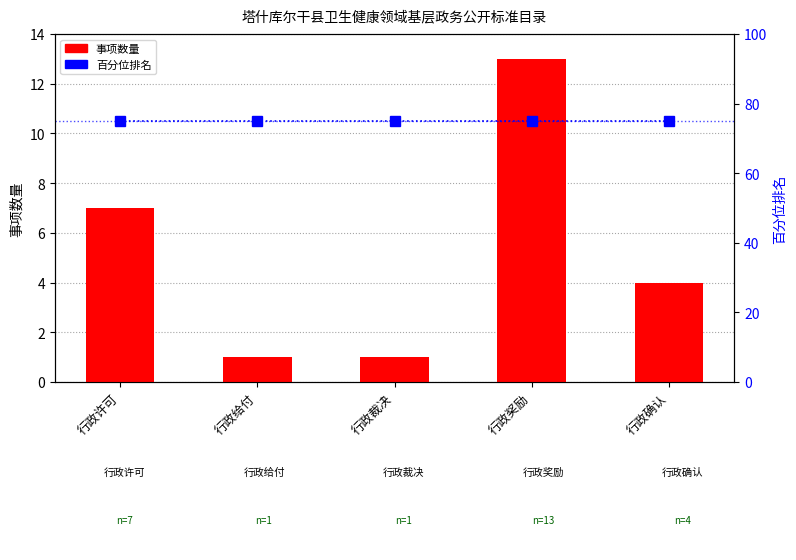

Are the bars horizontal?

No